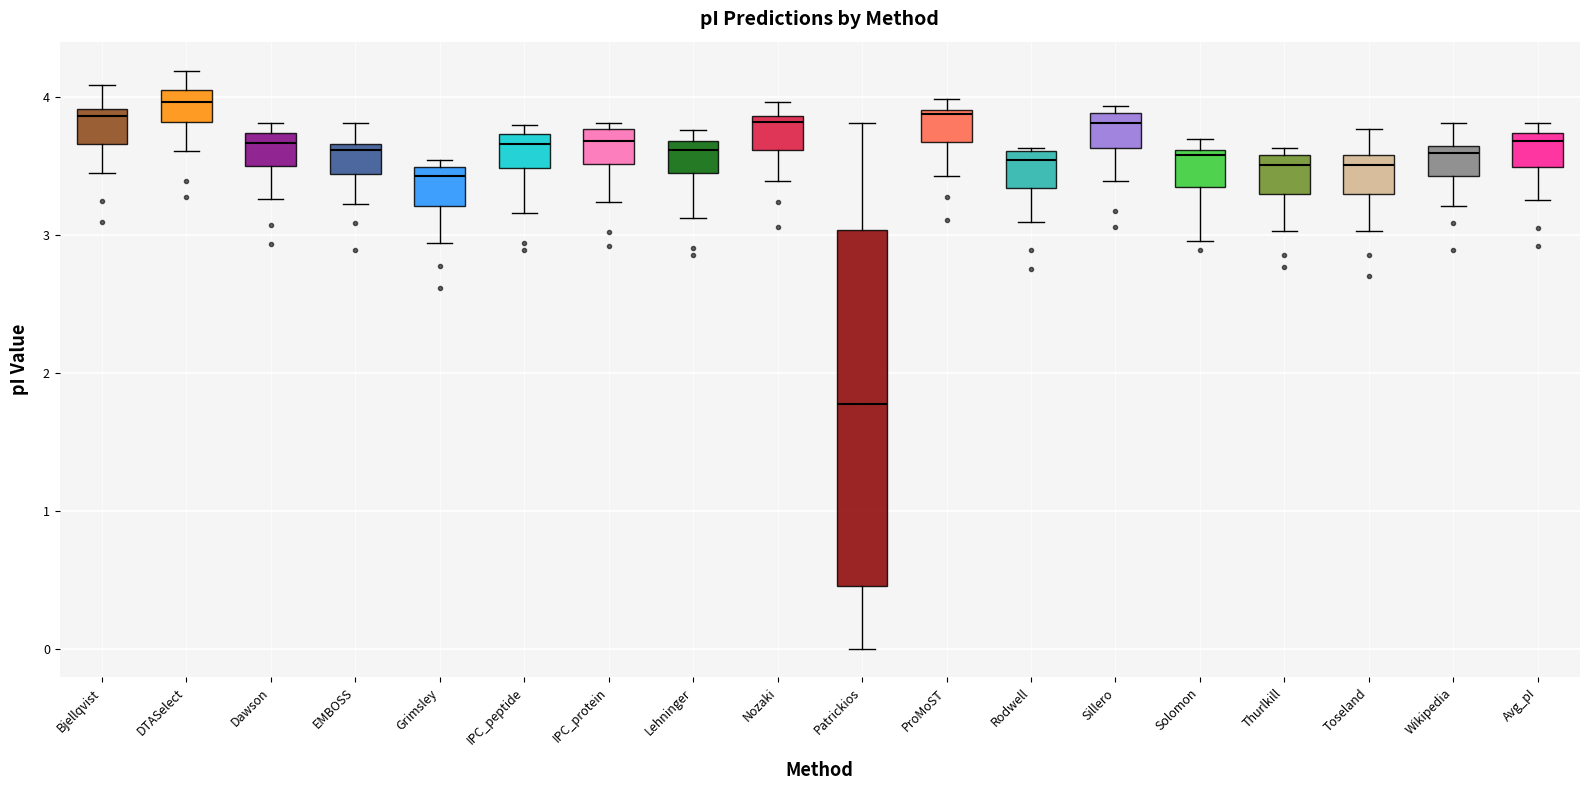

Comparing the boxes themselves (not the whiskers), which one is the tallest?

Patrickios